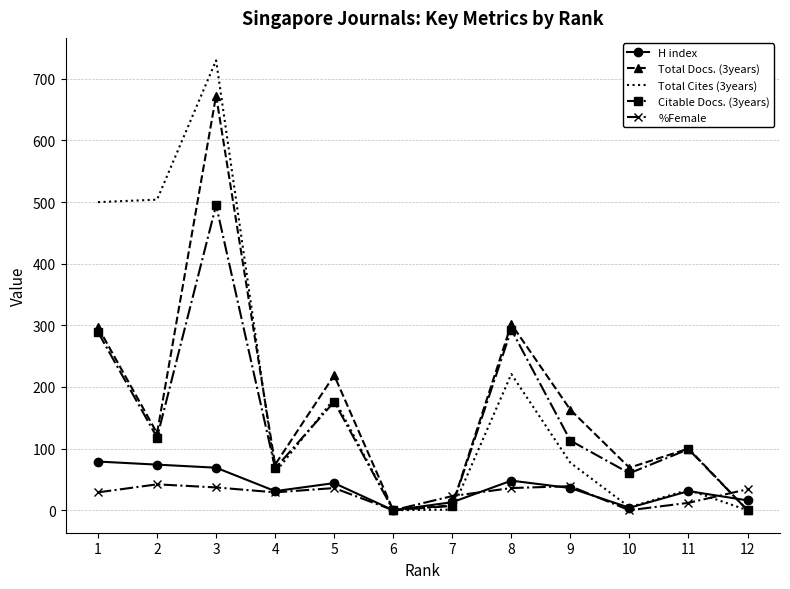

What is the maximum value shown in the chart?

730